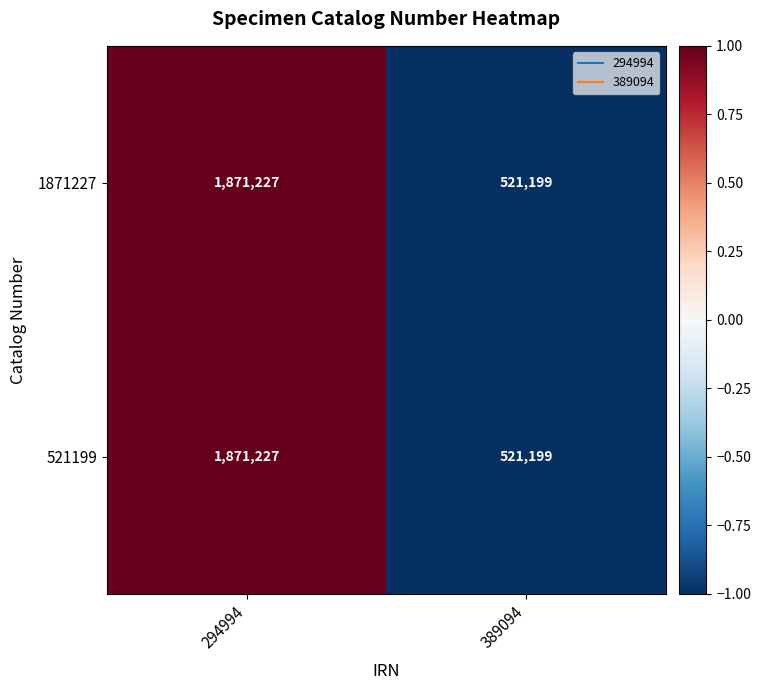

Which category has the highest value in the 521199 series?

294994